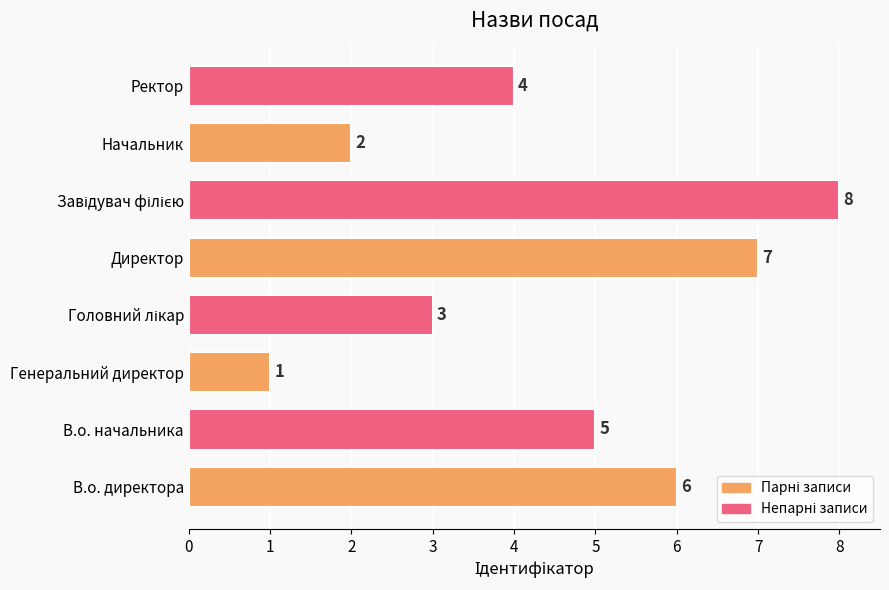

At which label is the value closest to 4?

Ректор